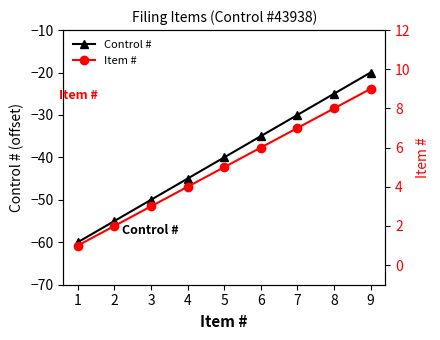

How many lines are shown in the chart?

2